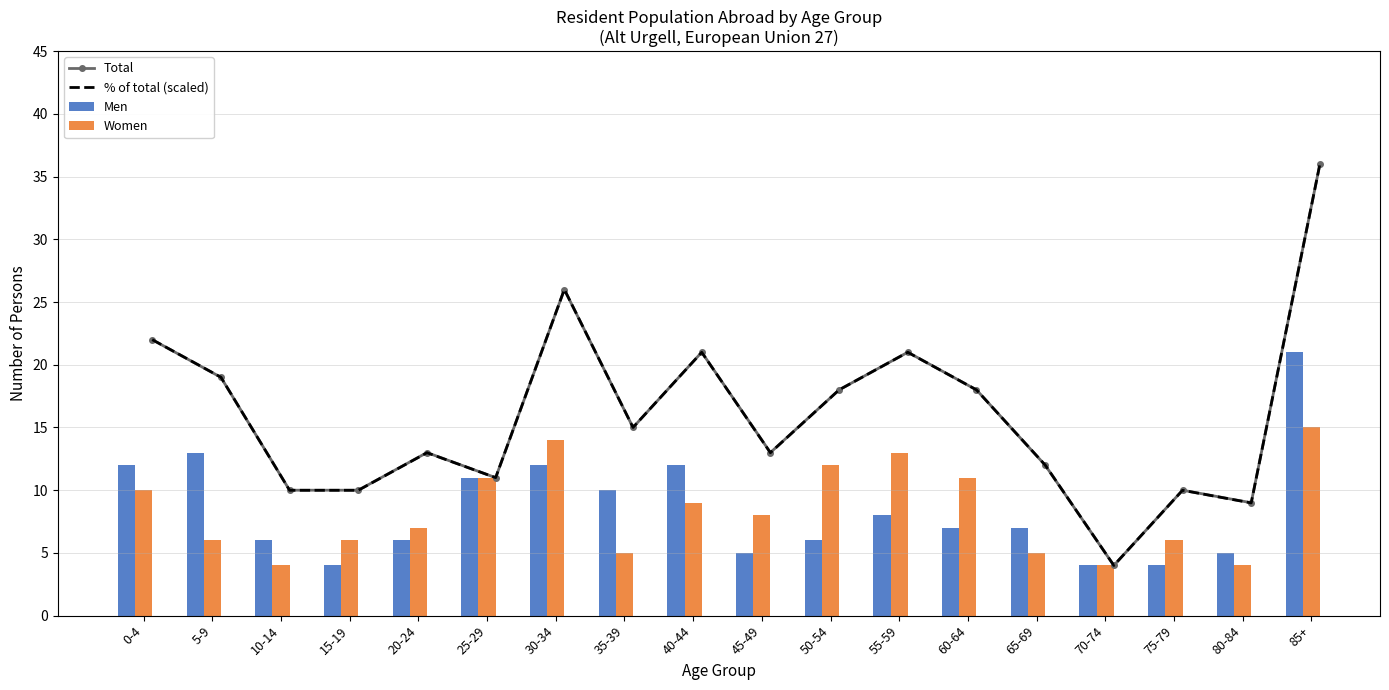

At how many categories does at least one series exceed 15?

9